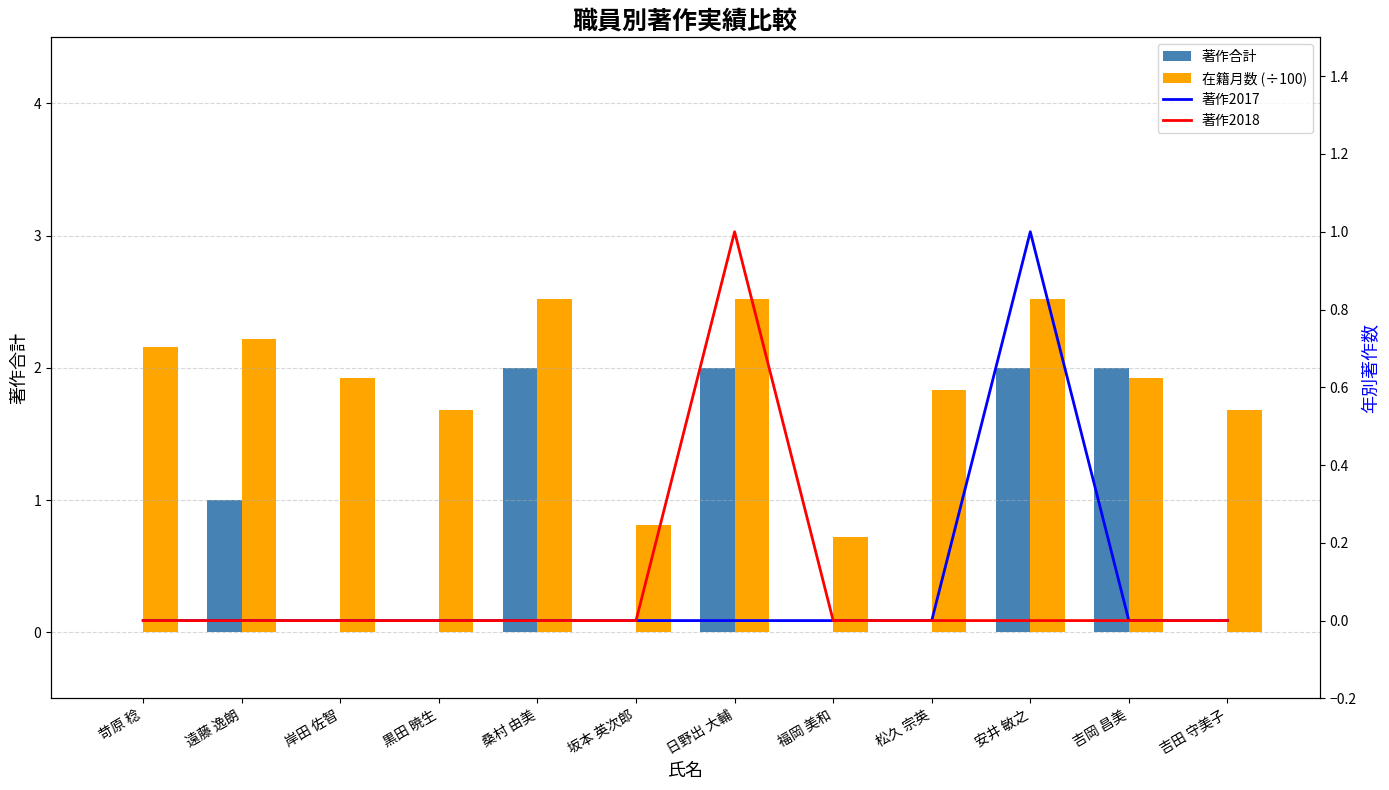

Does the chart contain stacked bars?

No